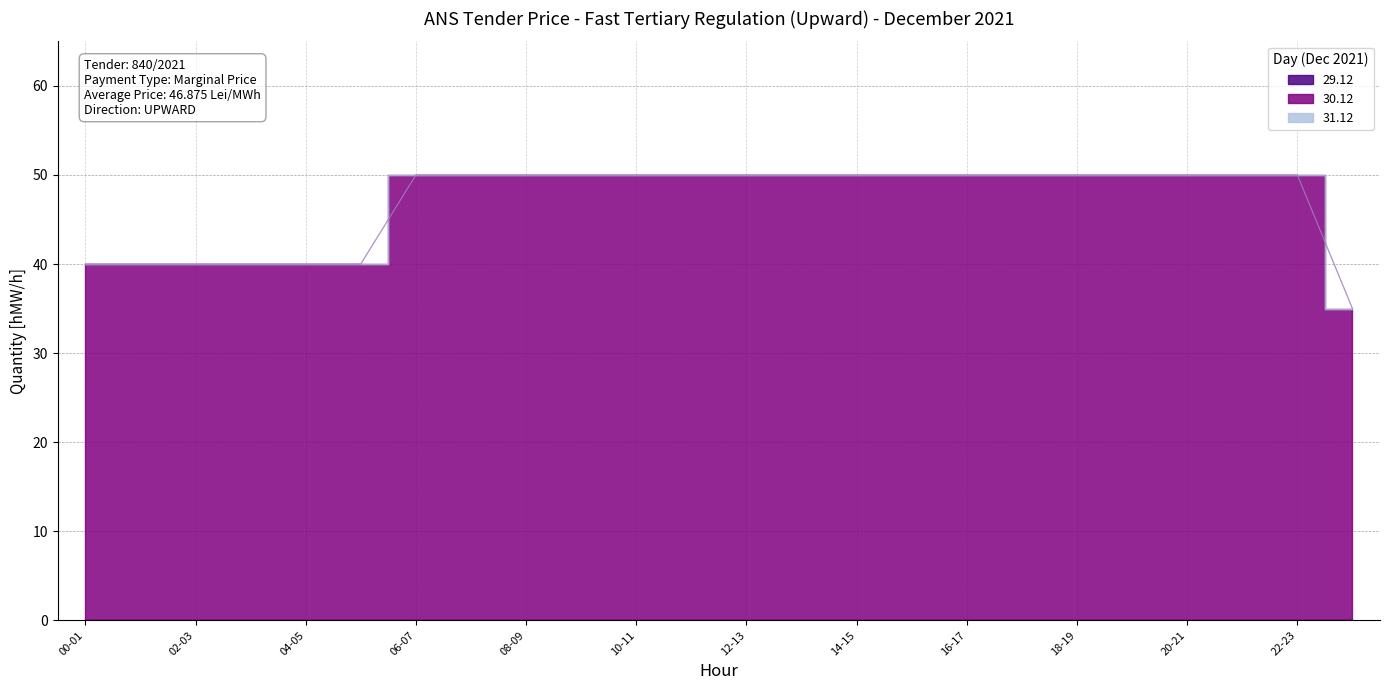

What is the greatest value displayed?

50